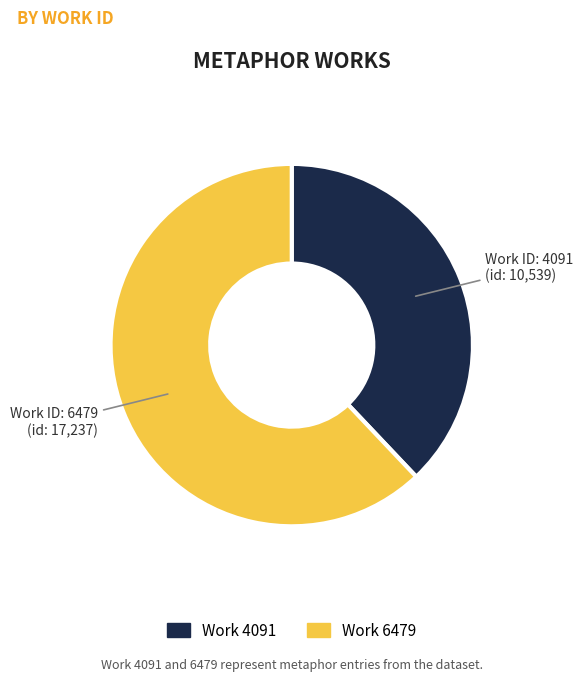

Is there any slice that represents more than half of the pie?

Yes